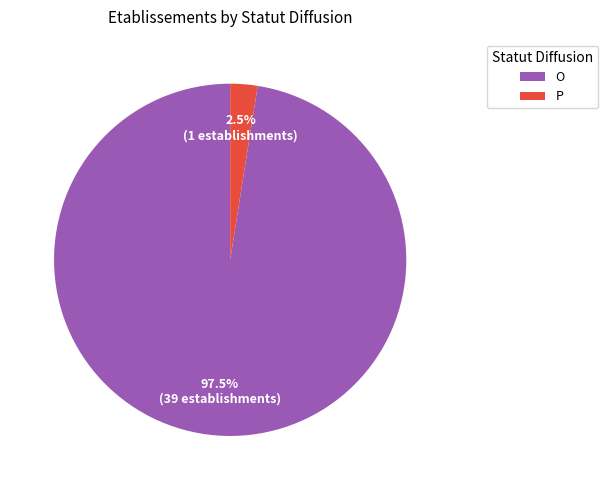

How many slices are in this pie chart?

2